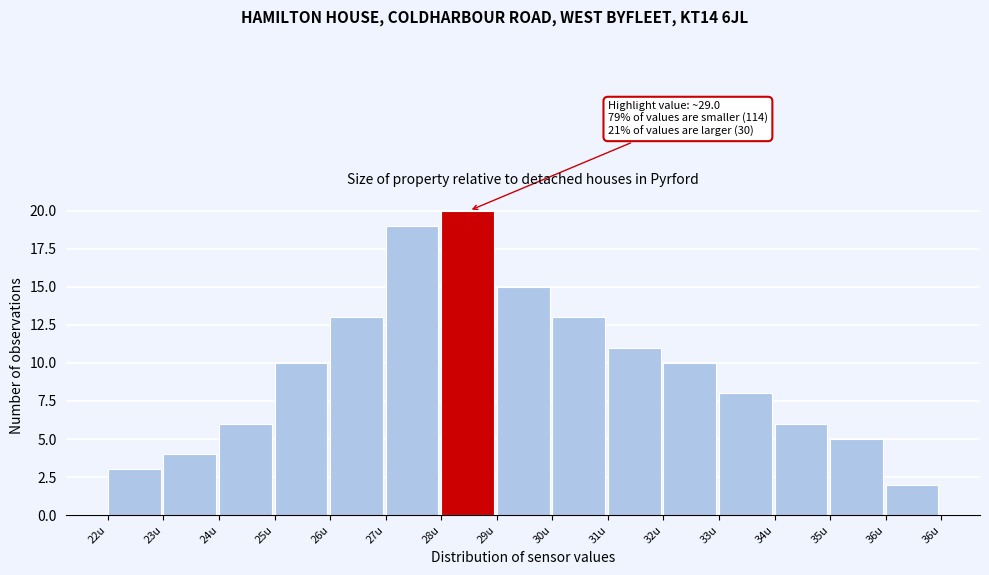

Reading right to left, extract all data points from this chart.

2	5	6	8	10	11	13	15	20	19	13	10	6	4	3